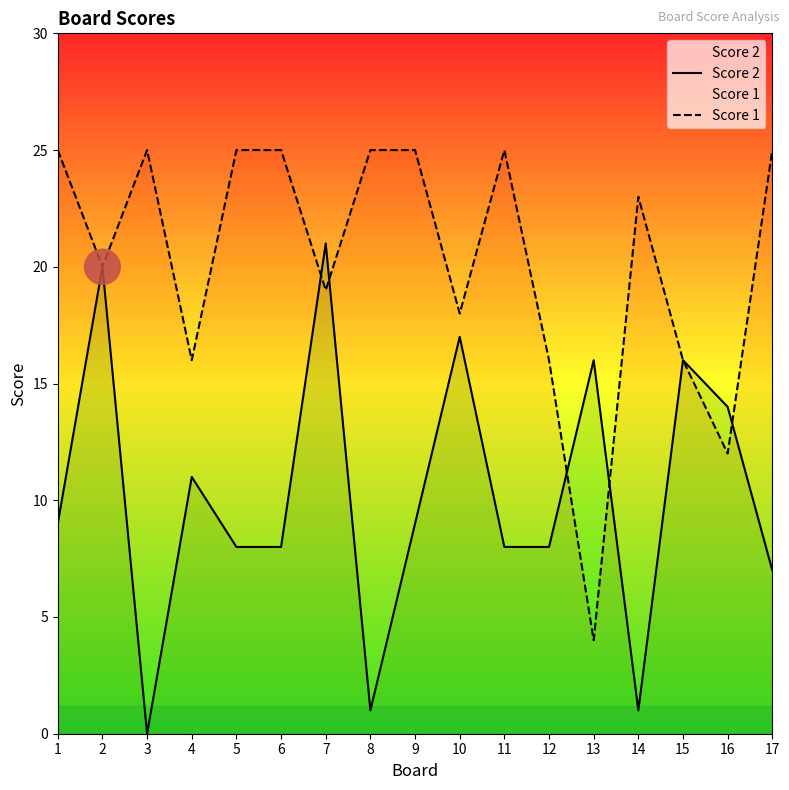

Which series ends up on top after the final intersection of Score 2 and Score 1?

Score 1